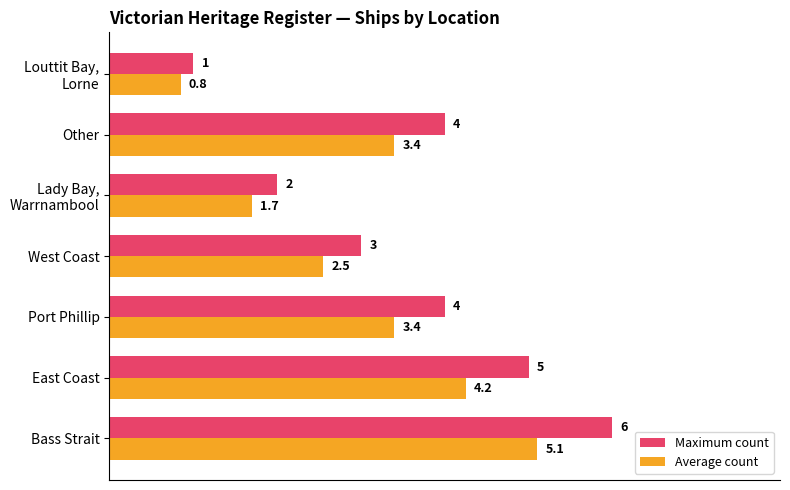

How many data points does each series have?

7